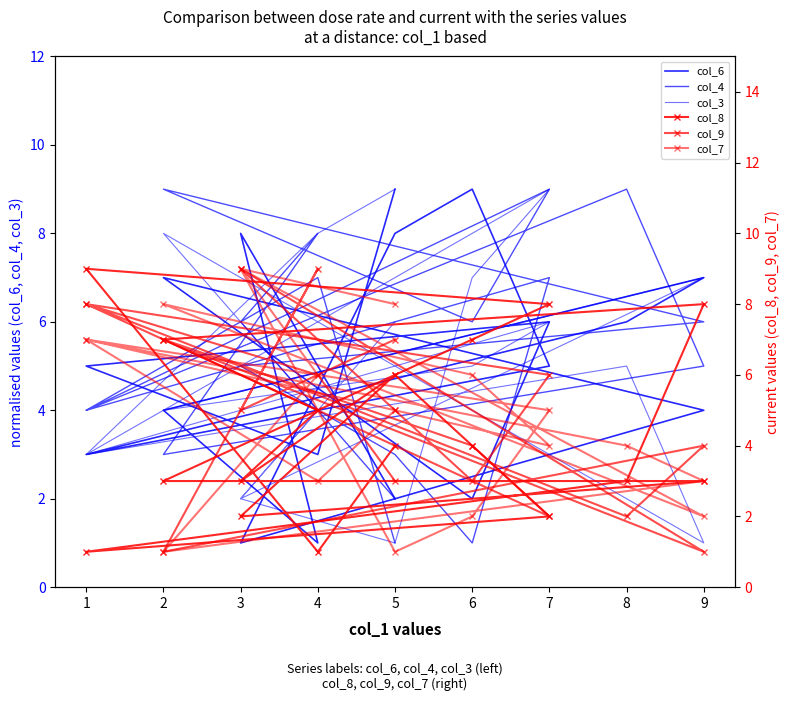

In col_3, how many points are higher than both neighbors (excluding endpoints)?

5